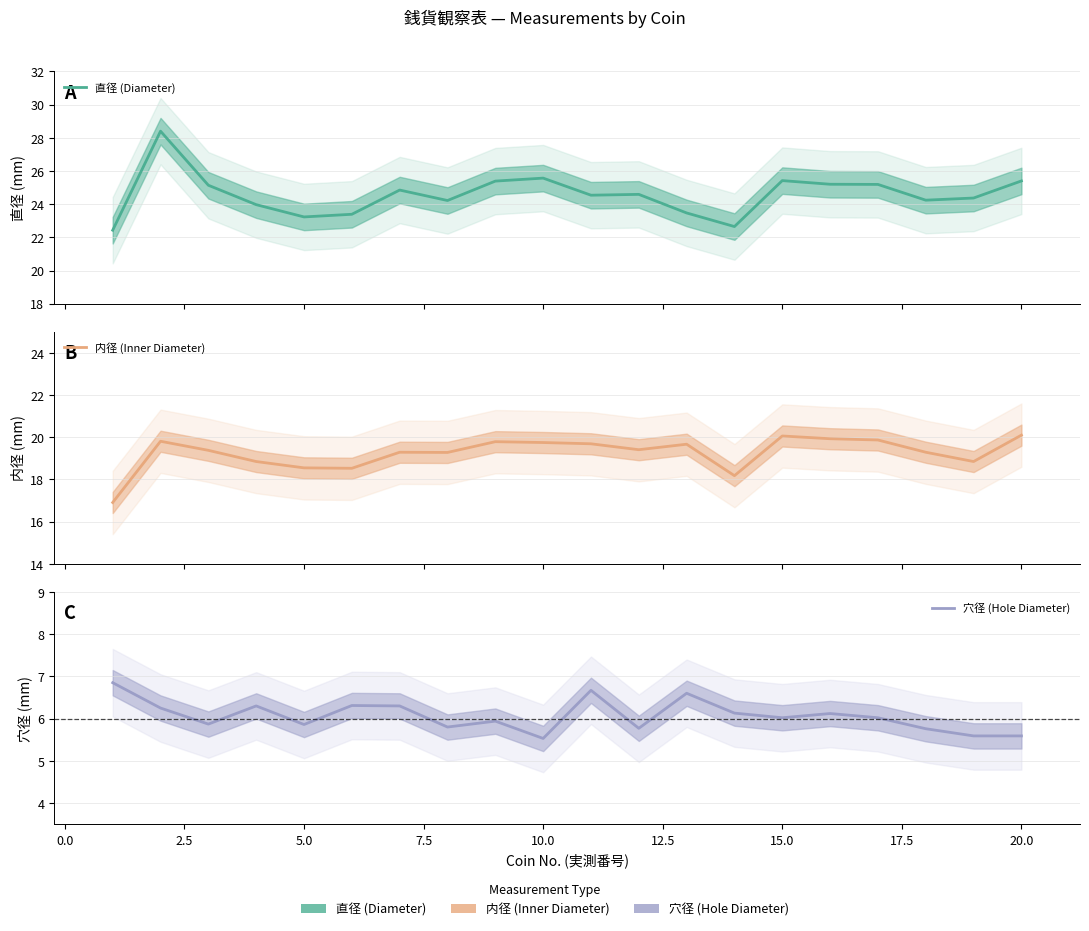

How many groups of bars are there?

20